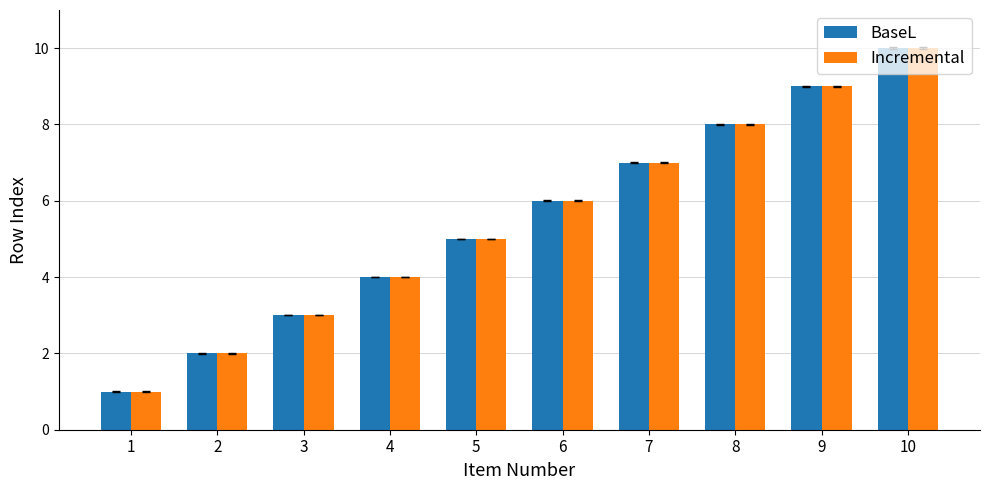

What are all the series names shown in the legend?

BaseL, Incremental